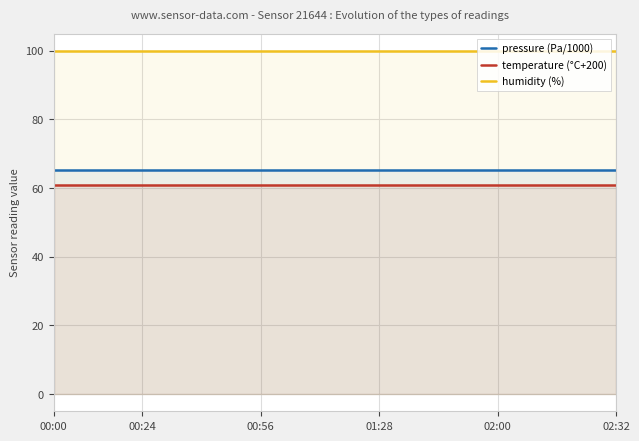

What is the value of the temperature (°C+200) point at the 14th from the left?

60.8